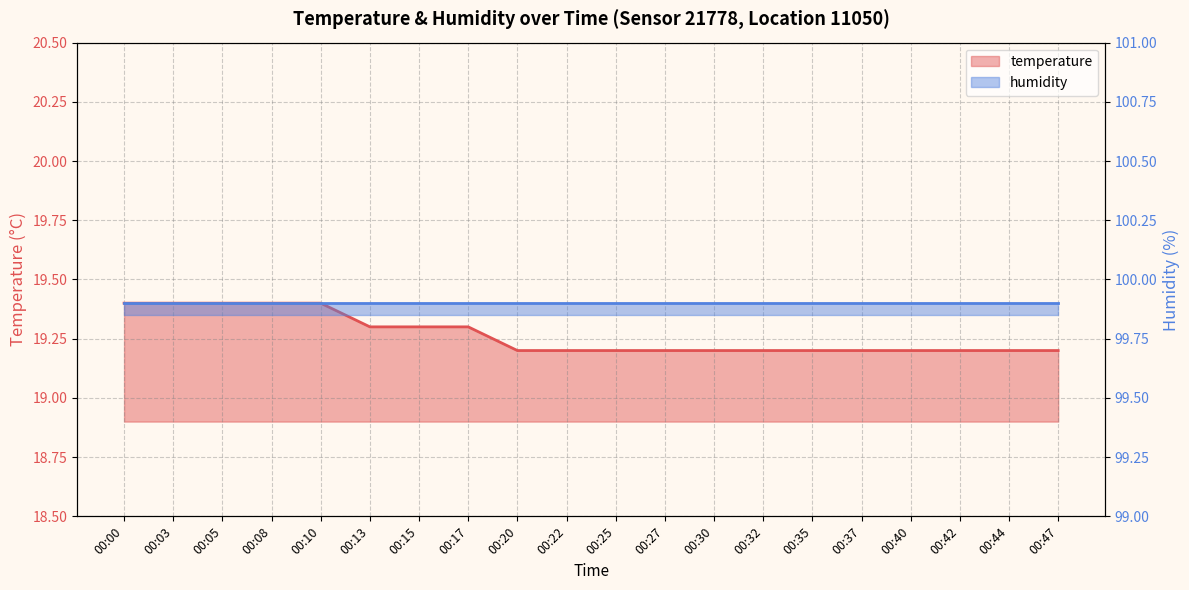

What is the value of the 15th point from the left?

19.2